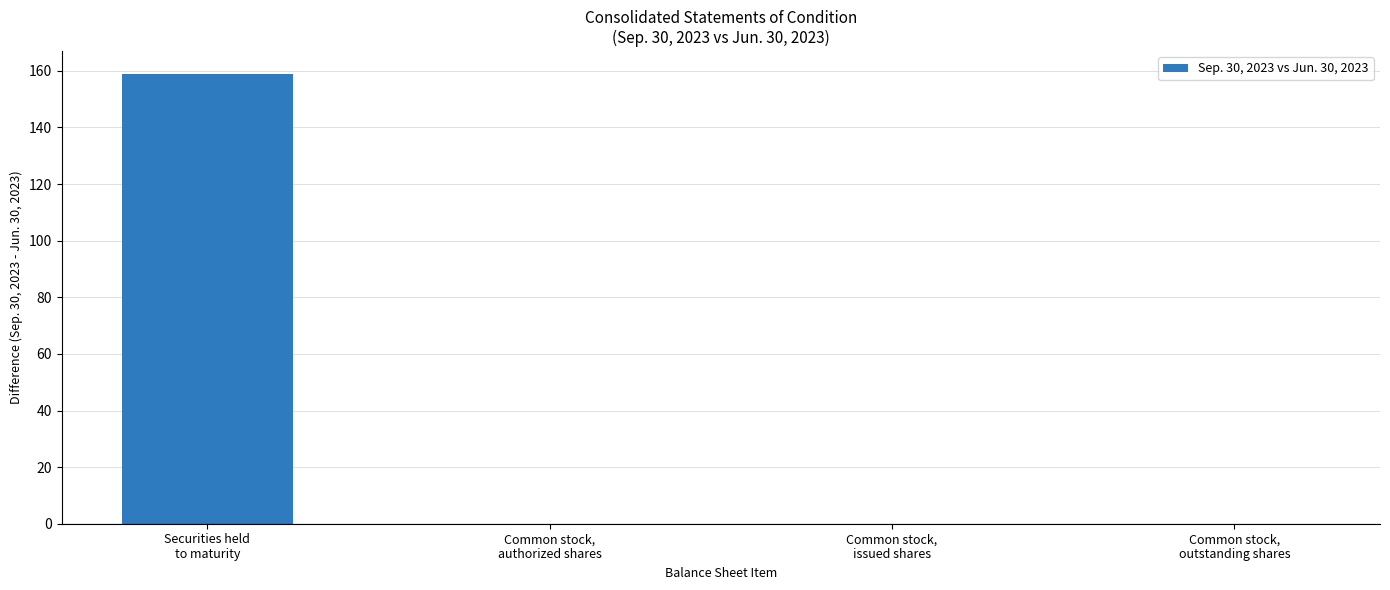

What is the sum of all values?

159